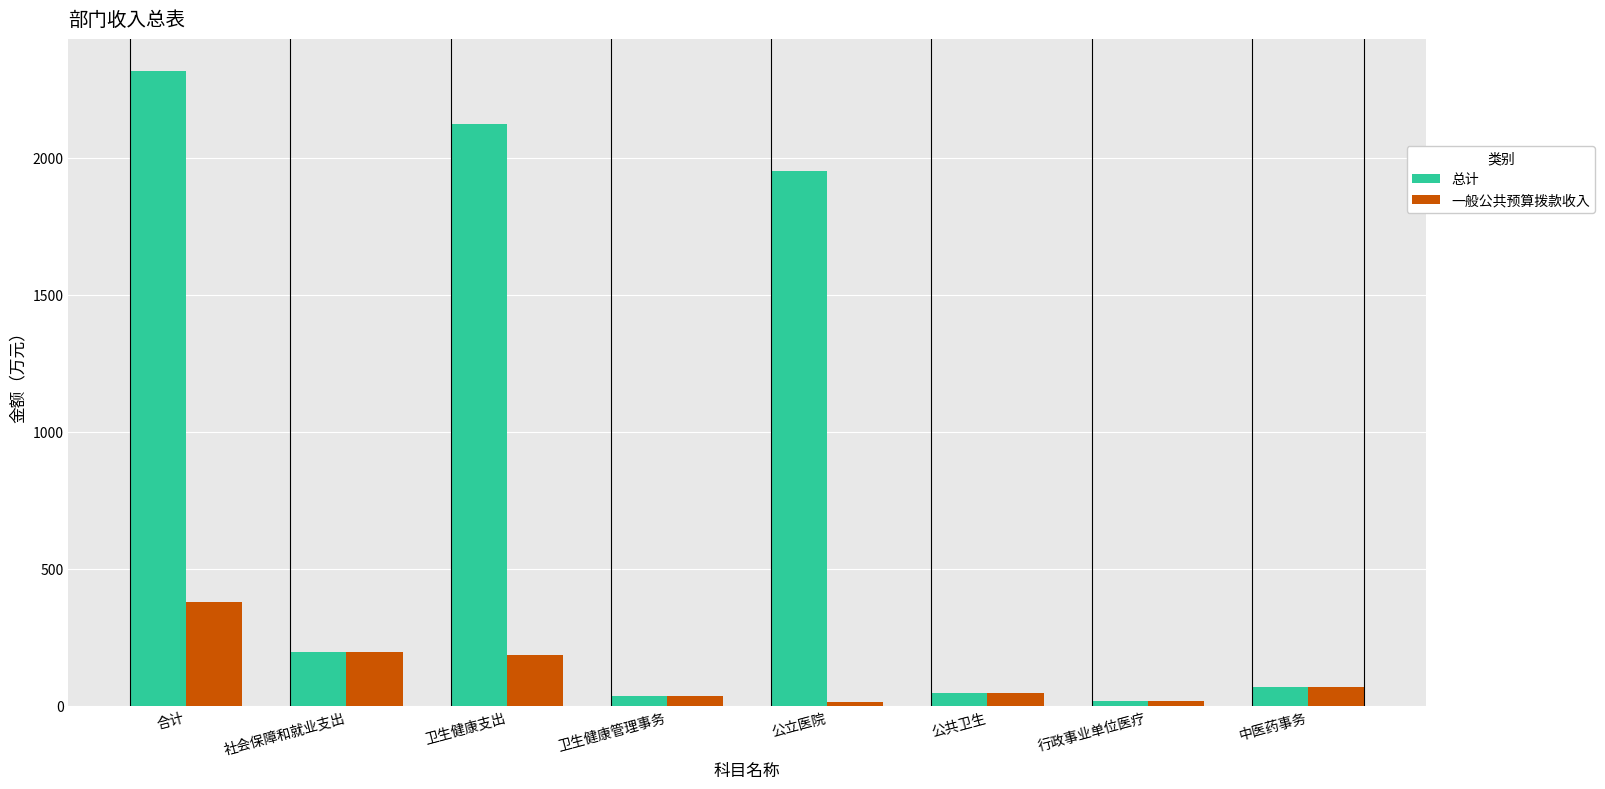

List the series in order of their peak value, highest first.

总计, 一般公共预算拨款收入